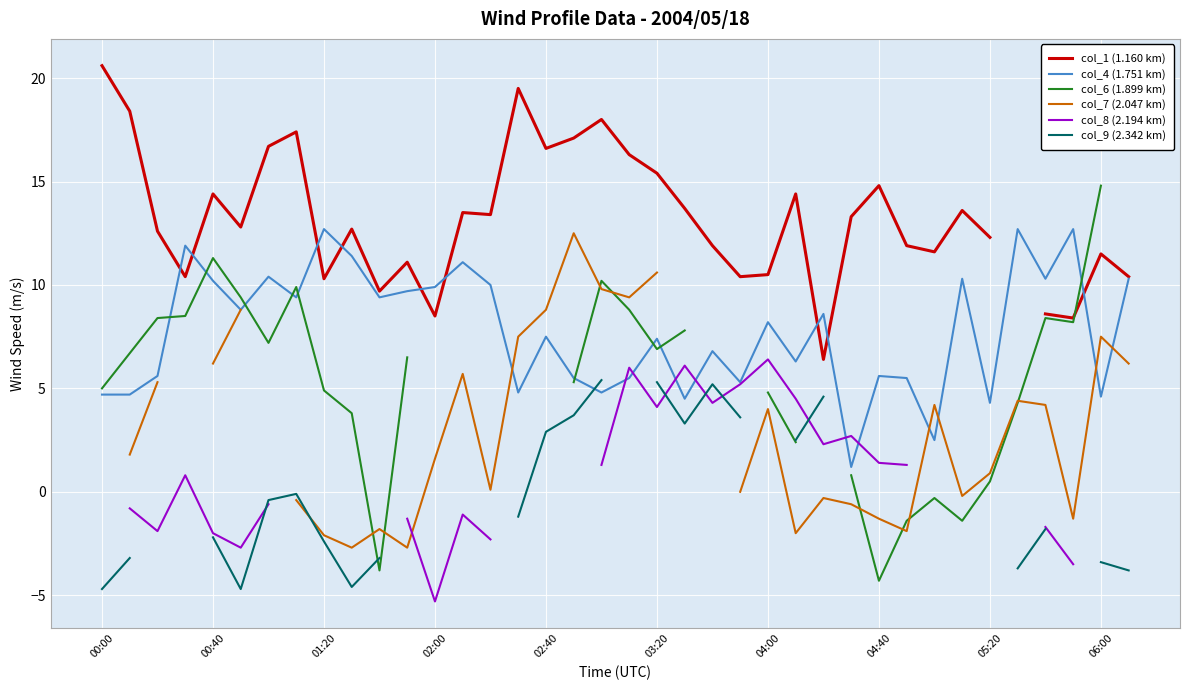

What is the minimum value for col_4 (1.751 km)?

1.2